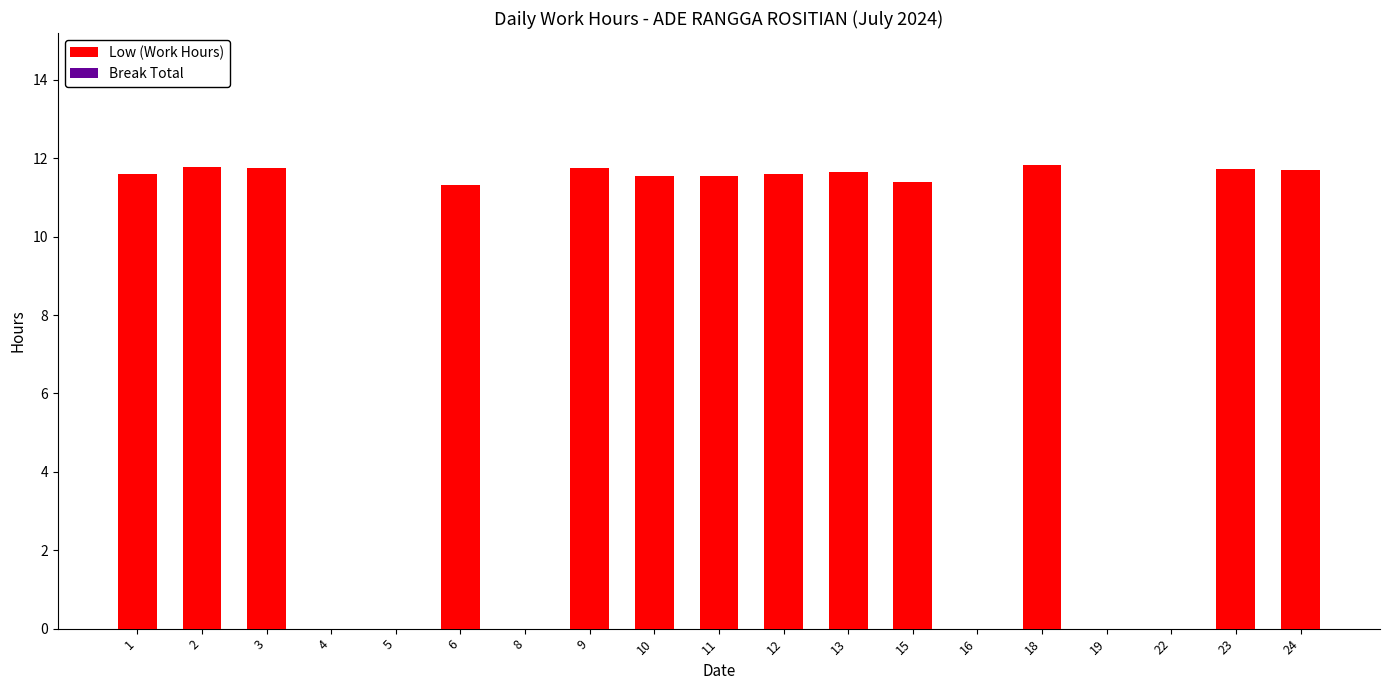

What is the greatest value displayed?

11.8